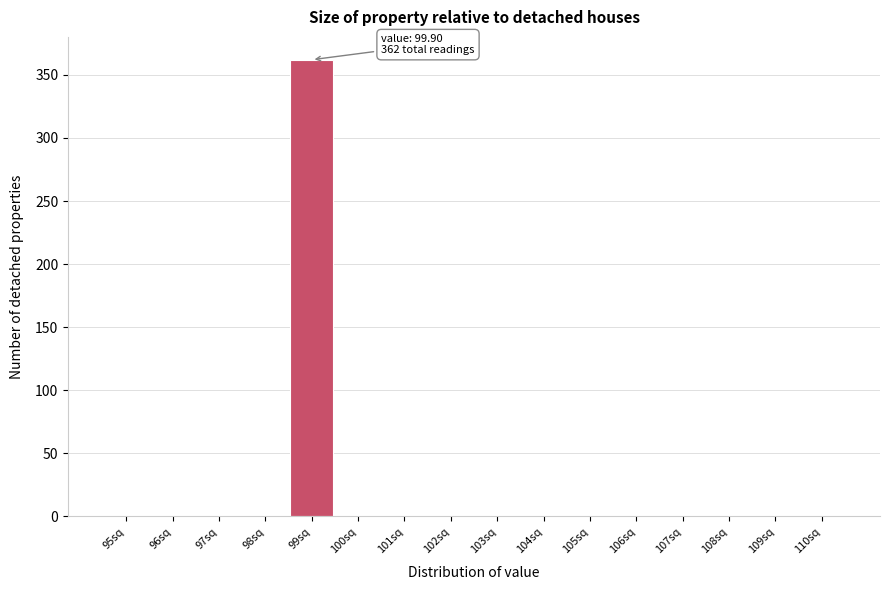

Reading left to right, transcribe all the data shown in this chart.

95sq=0	96sq=0	97sq=0	98sq=0	99sq=362	100sq=0	101sq=0	102sq=0	103sq=0	104sq=0	105sq=0	106sq=0	107sq=0	108sq=0	109sq=0	110sq=0